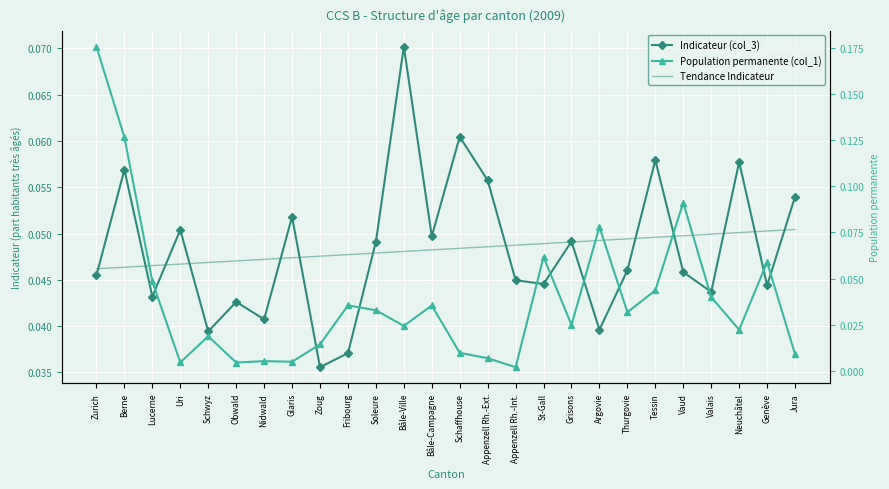

What is the label of the 14th point from the left?

Schaffhouse